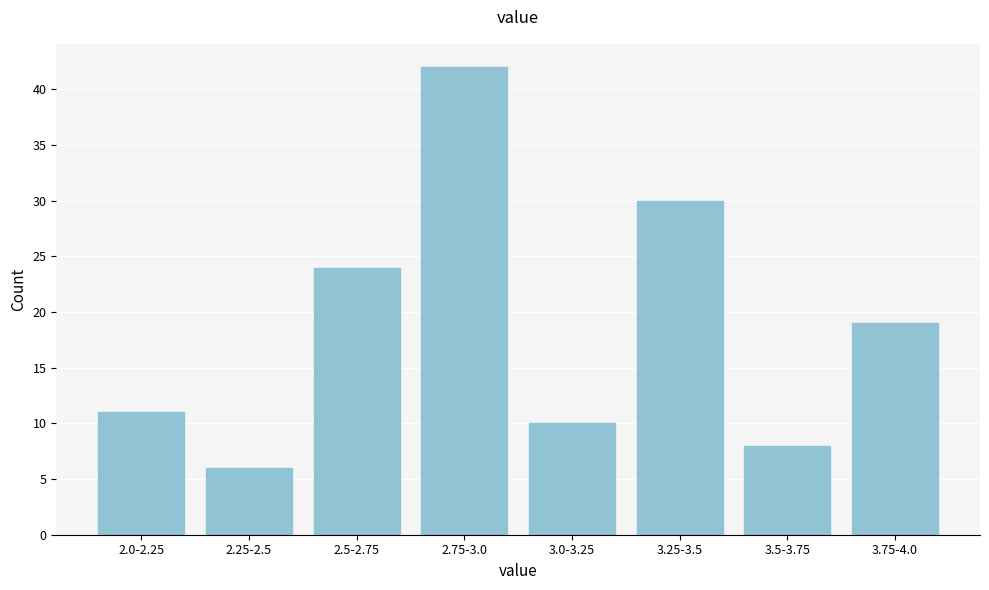

Reading left to right, transcribe all the data shown in this chart.

11	6	24	42	10	30	8	19